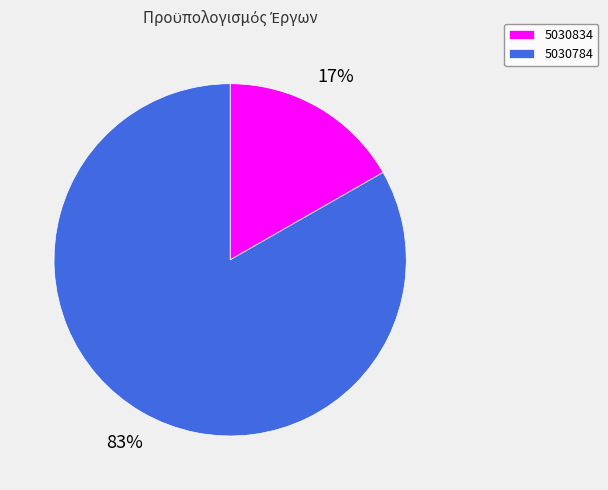

What percentage is the 5030784 slice, to the nearest percent?

83%